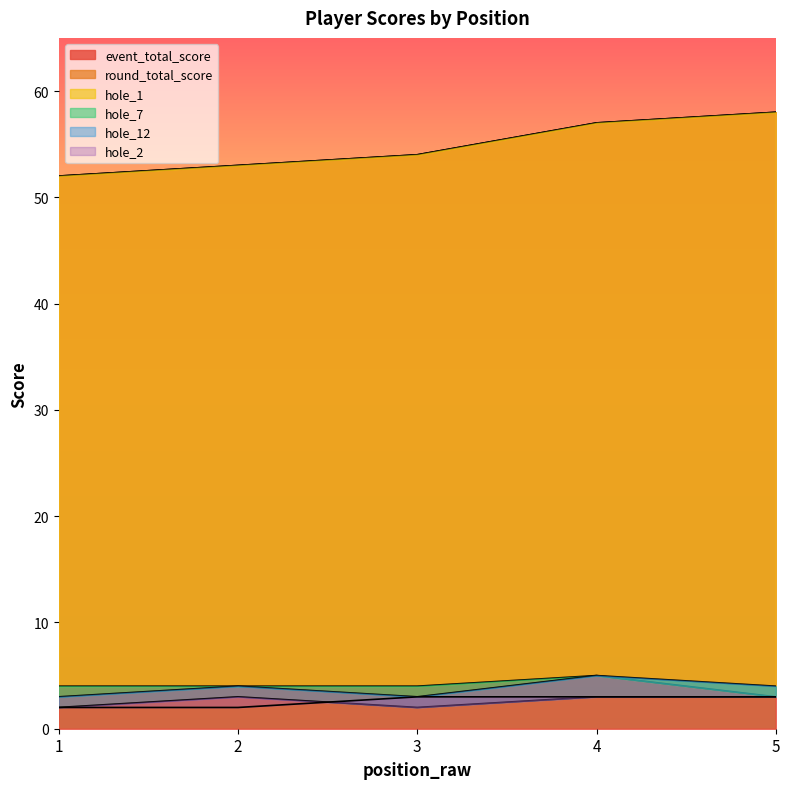

Between 1 and 2, which series saw the biggest shift?

event_total_score